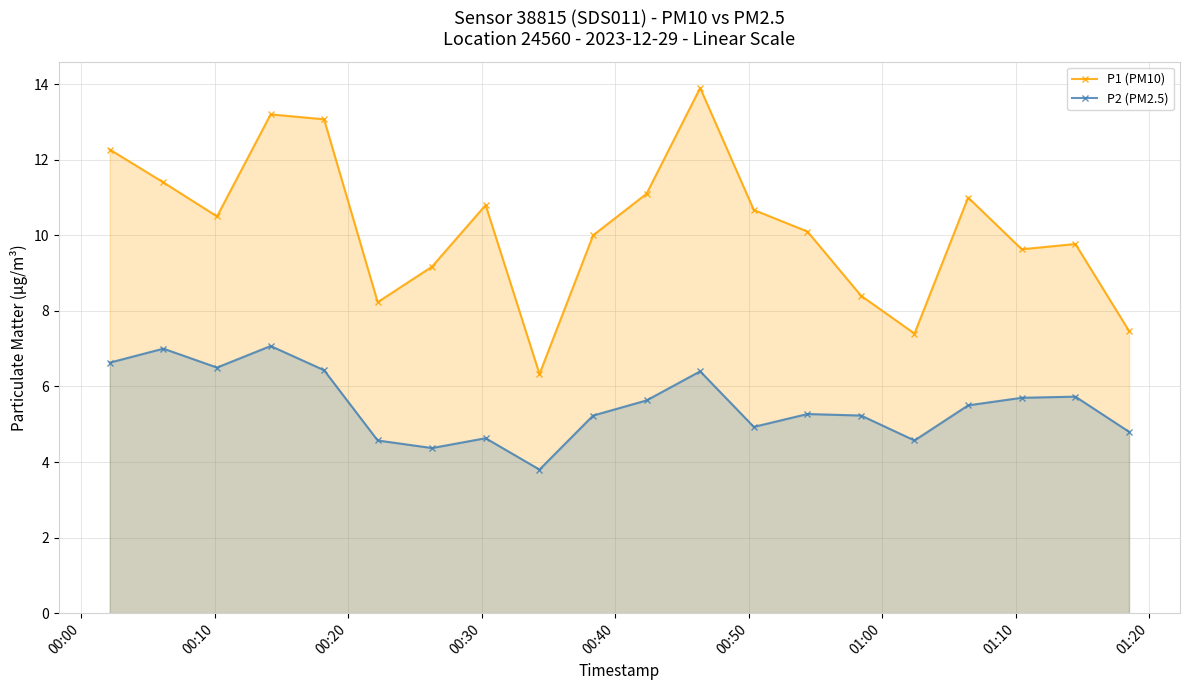

What is the highest value of the P1 (PM10) series?

13.9